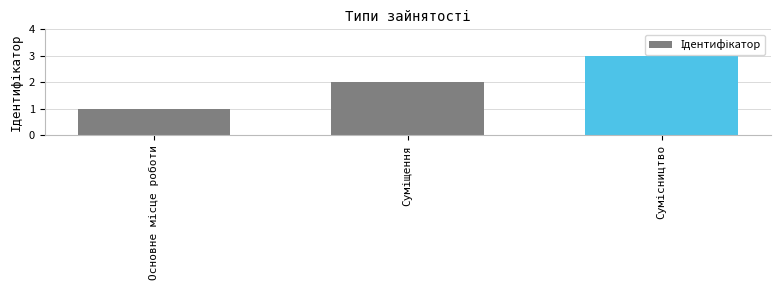

What is the sum of all values?

6